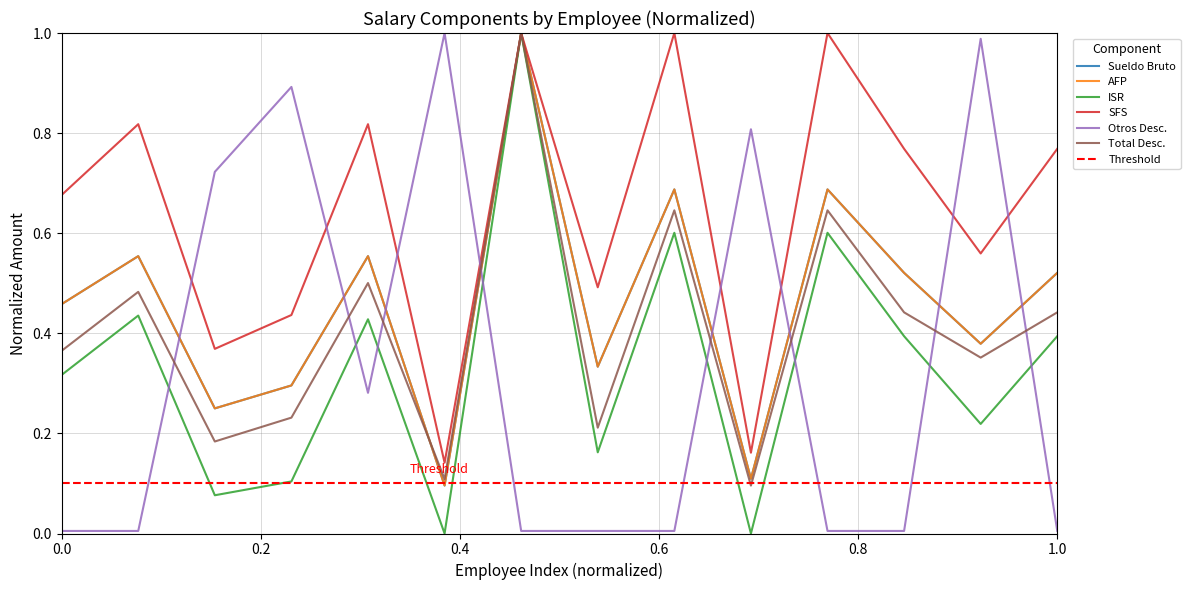

True or false: Otros Desc. and AFP cross at least once.

True